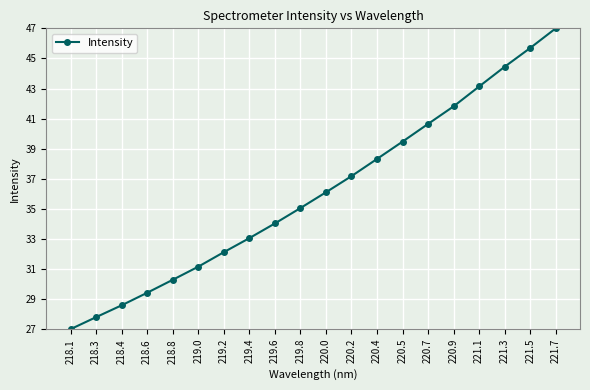

What is the sum of the values at 220.9 and 221.3?

86.3